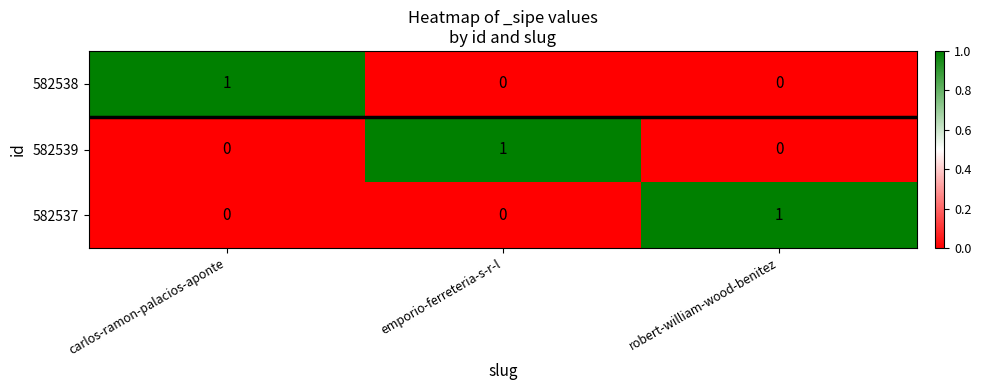

Is the value of 582538 at robert-william-wood-benitez greater than the value of 582537 at robert-william-wood-benitez?

No